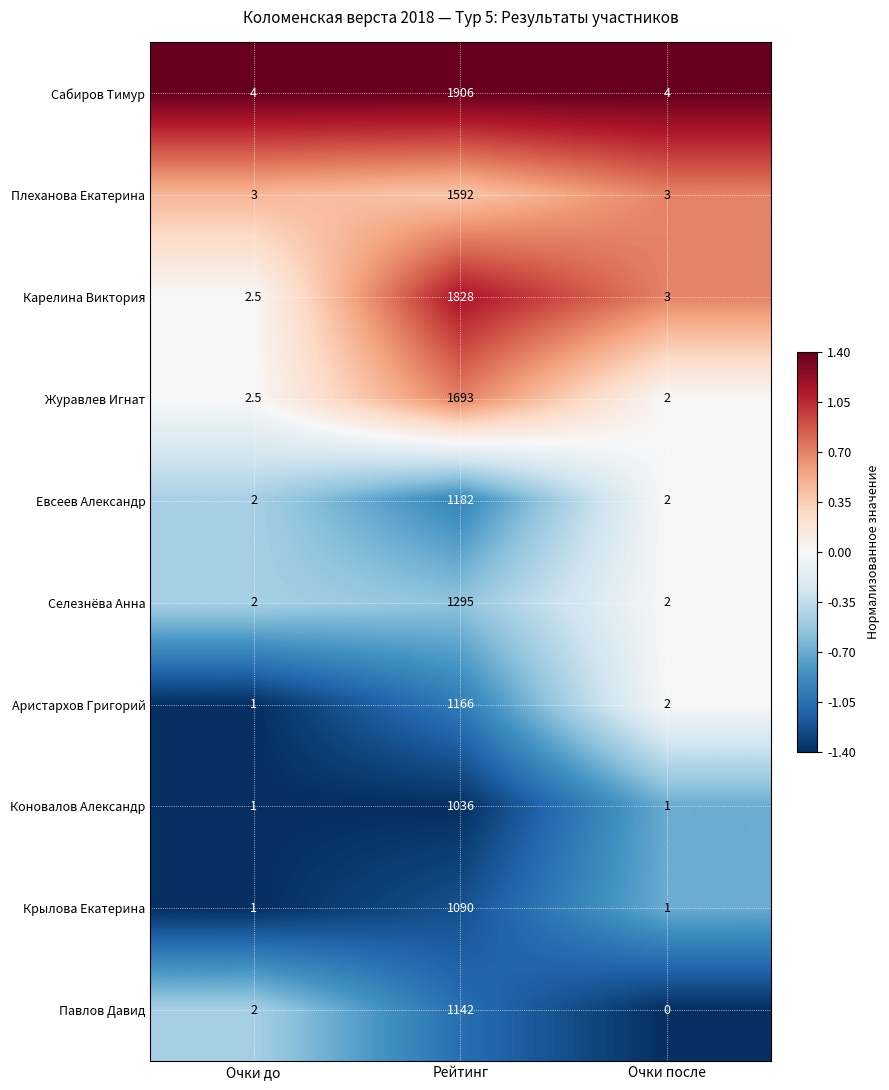

What is the maximum value for Аристархов Григорий?

1166.0